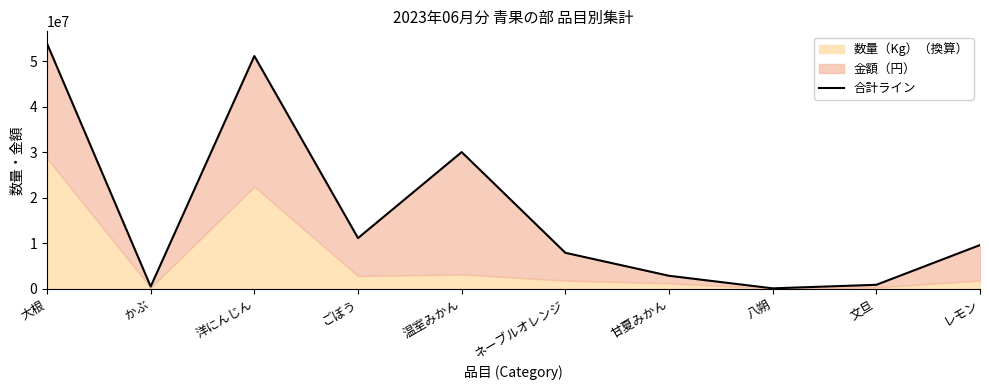

What is the label of the 1st point from the right?

レモン